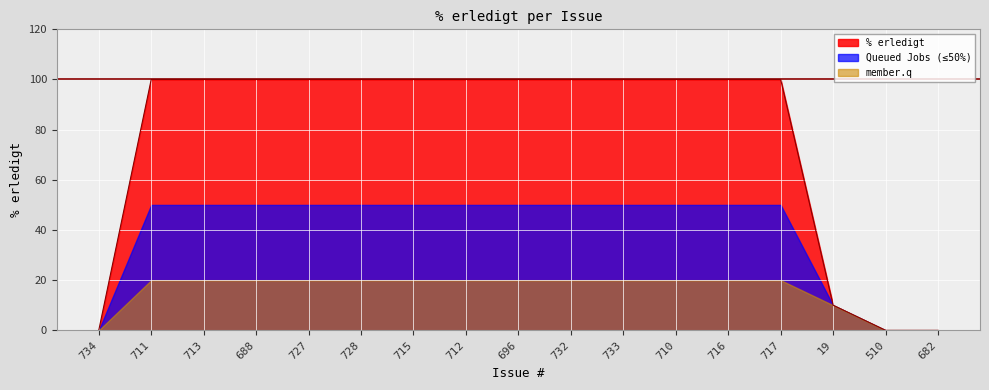

The chart shows a value of 0 at 510. True or false?

True